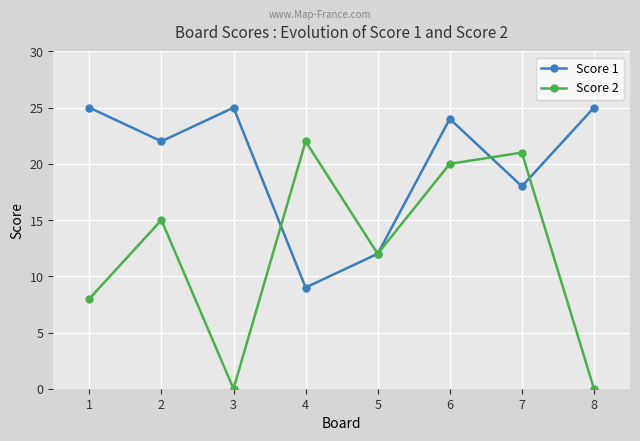

Which series has the widest spread of values?

Score 2